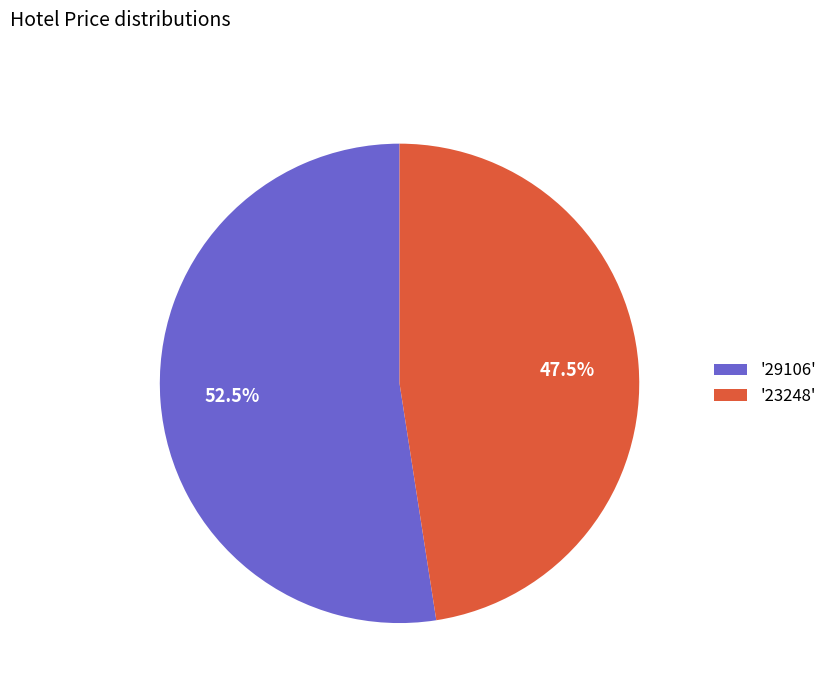

To the nearest percent, what is the difference between the largest and smallest slice percentages?

5%